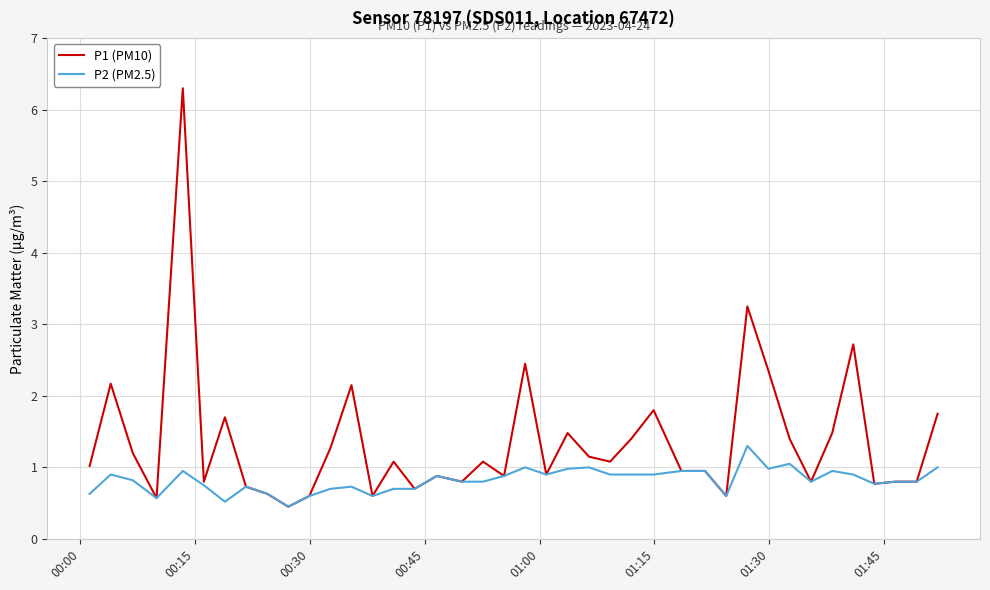

At how many categories does at least one series exceed 2?

7